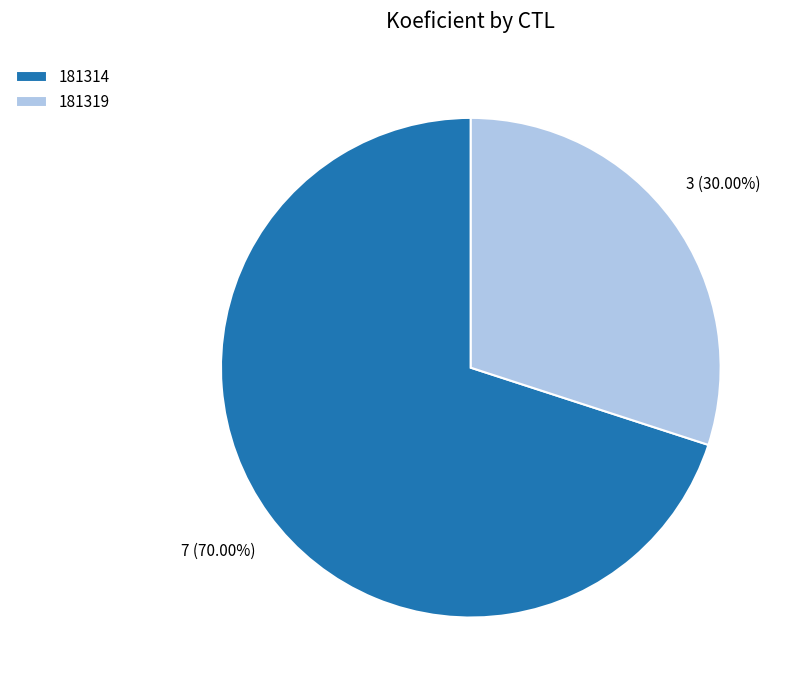

What is the largest slice in the pie chart?

181314